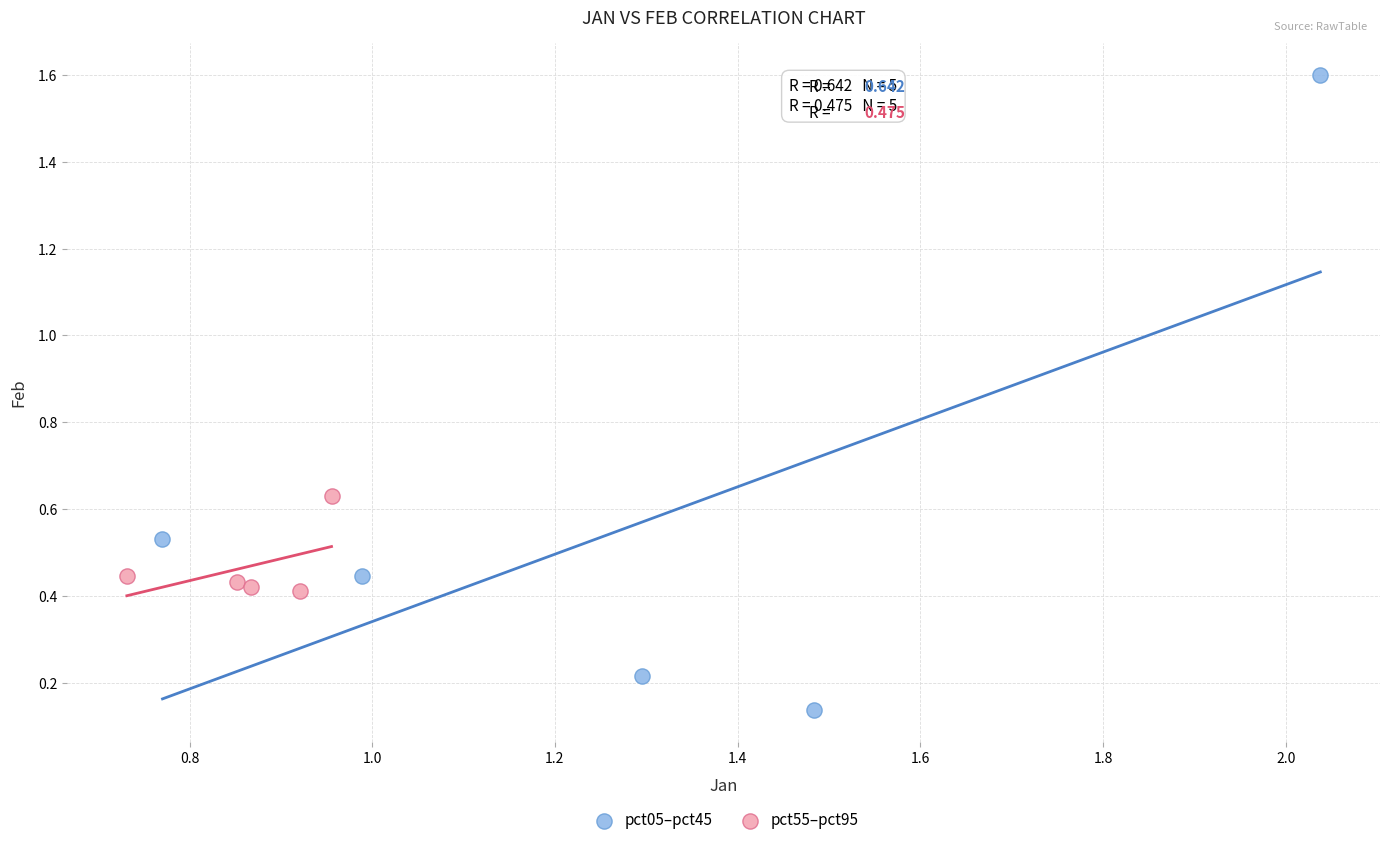

Which series contains the lowest Y value?

pct05–pct45